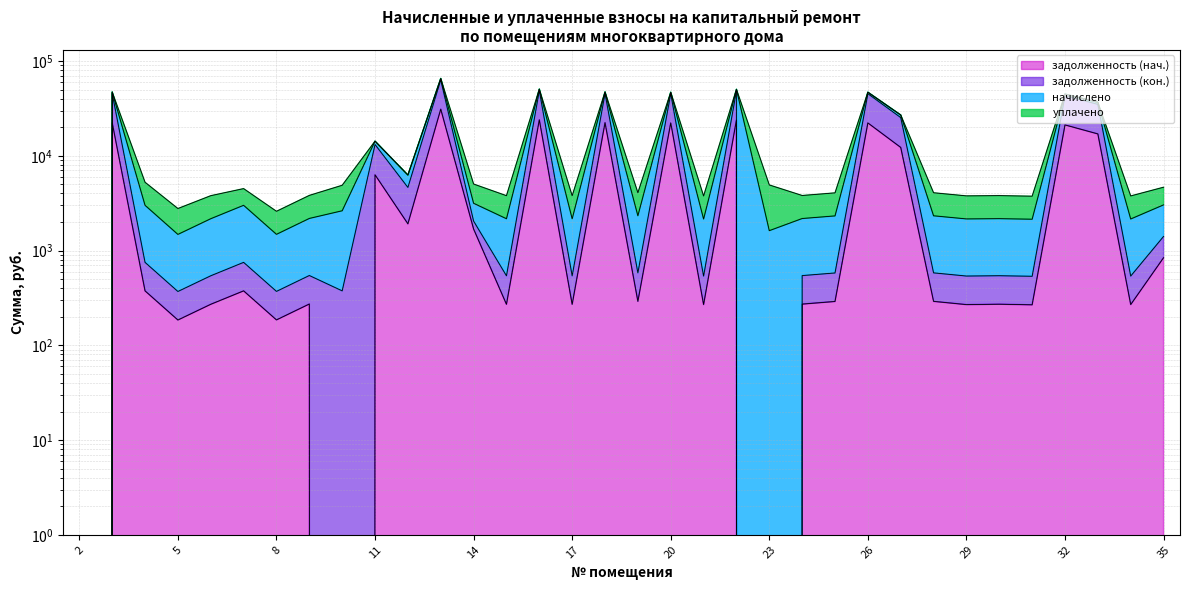

At how many categories does at least one series exceed 11729?

11